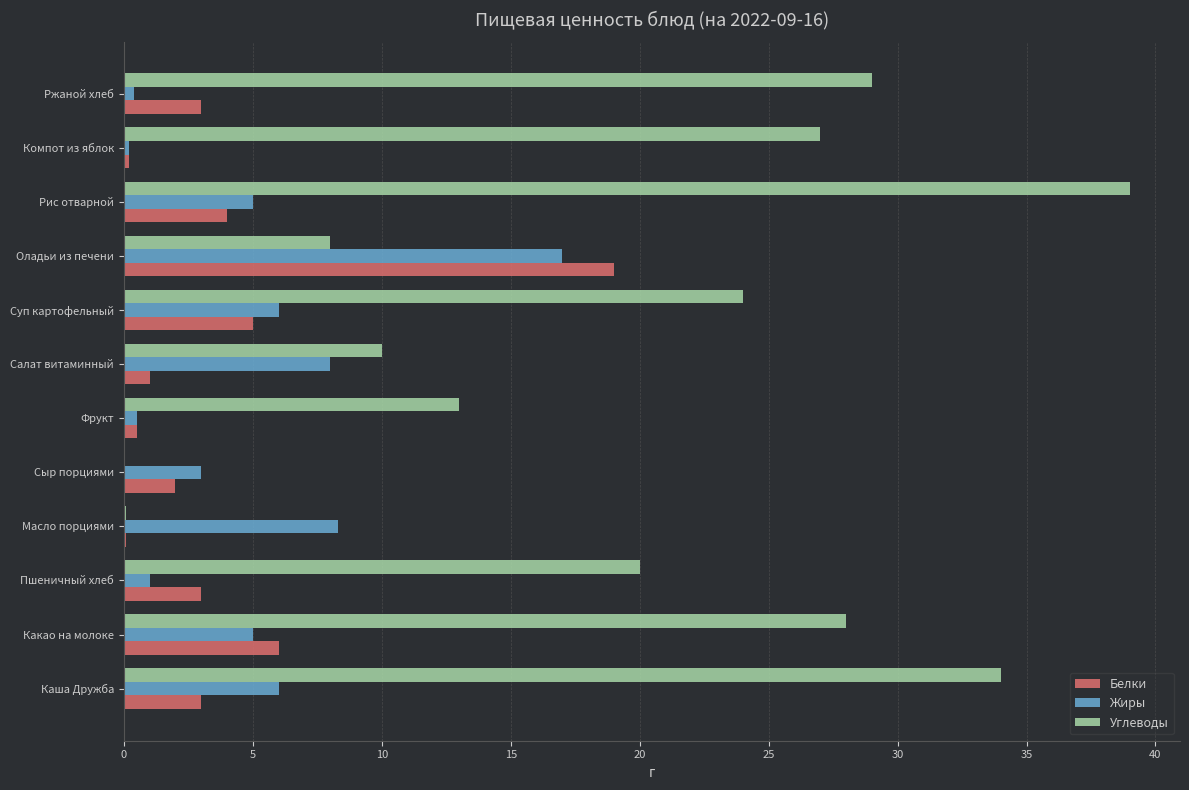

Where is Белки nearest to the value 9?

Какао на молоке